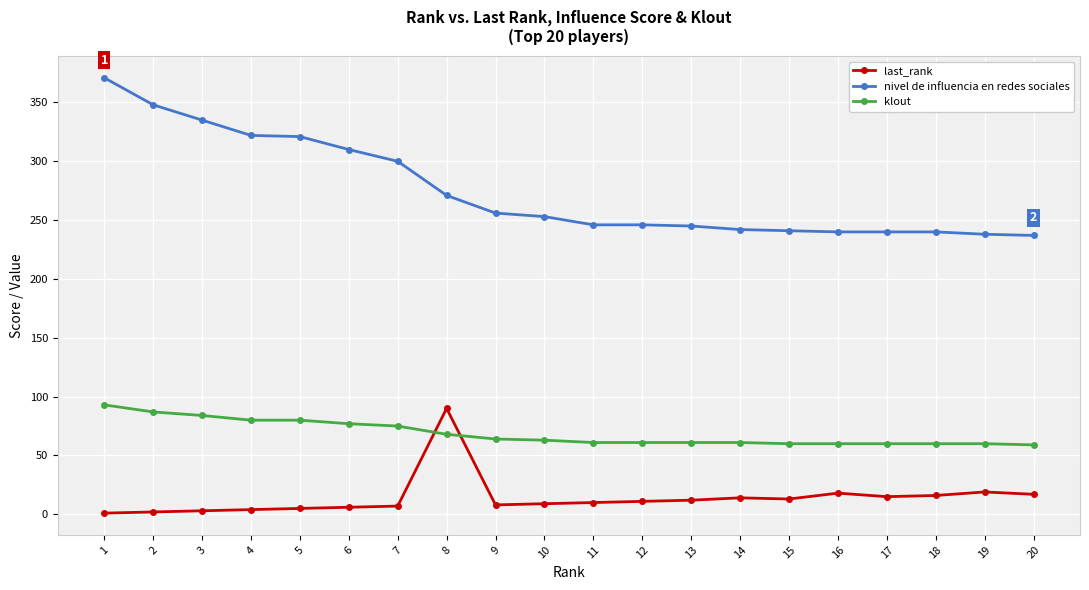

At how many categories does at least one series exceed 277?

7